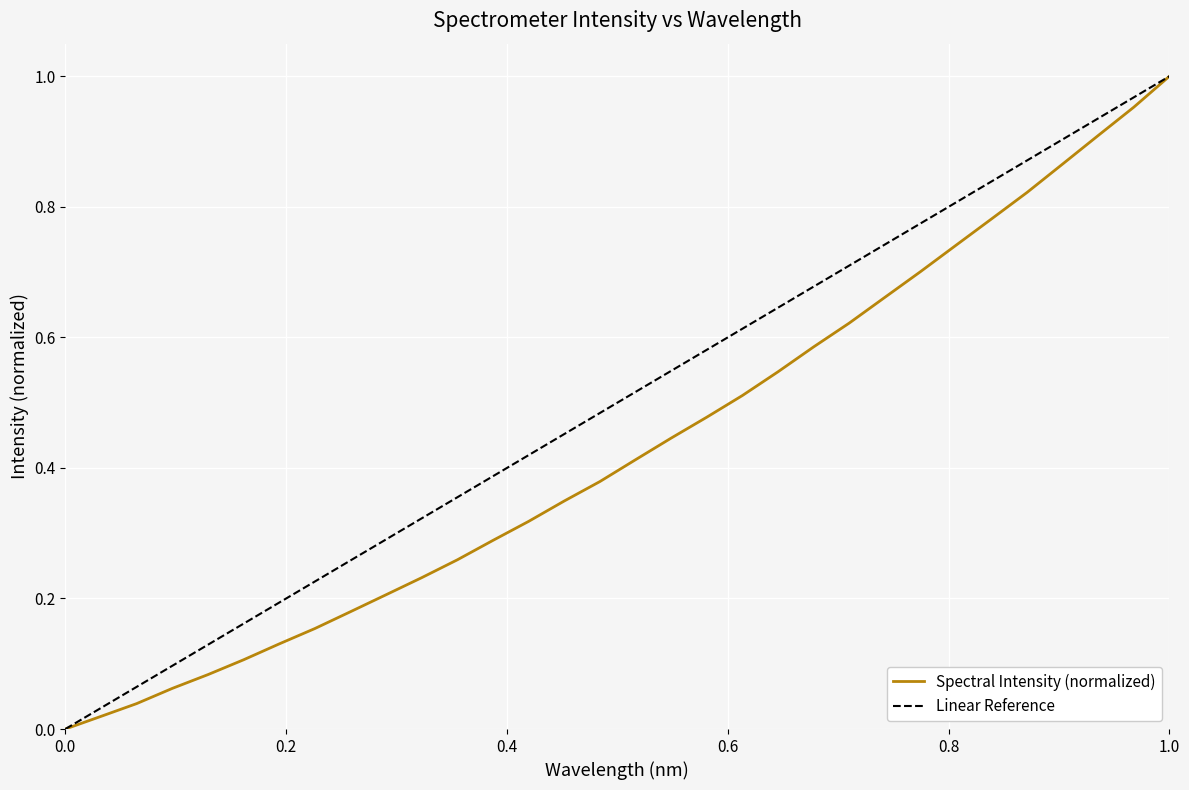

At which category does the chart reach its peak across all series?

1.0